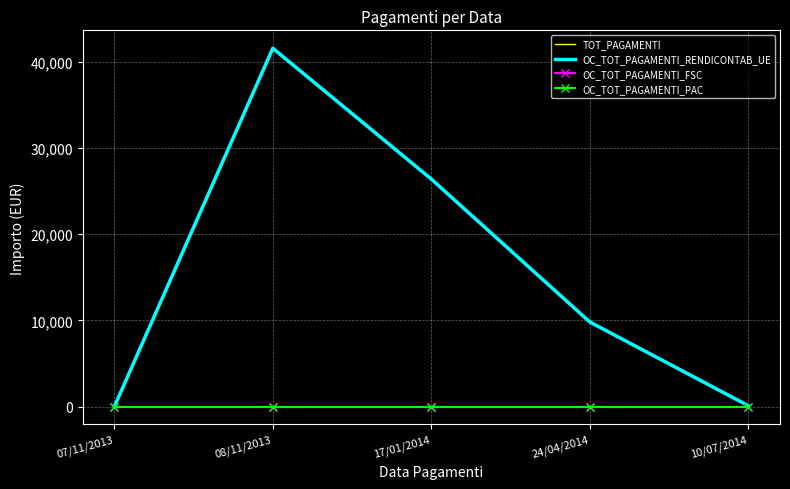

At 08/11/2013, list the series in order from smallest to largest.

OC_TOT_PAGAMENTI_FSC, OC_TOT_PAGAMENTI_PAC, TOT_PAGAMENTI, OC_TOT_PAGAMENTI_RENDICONTAB_UE